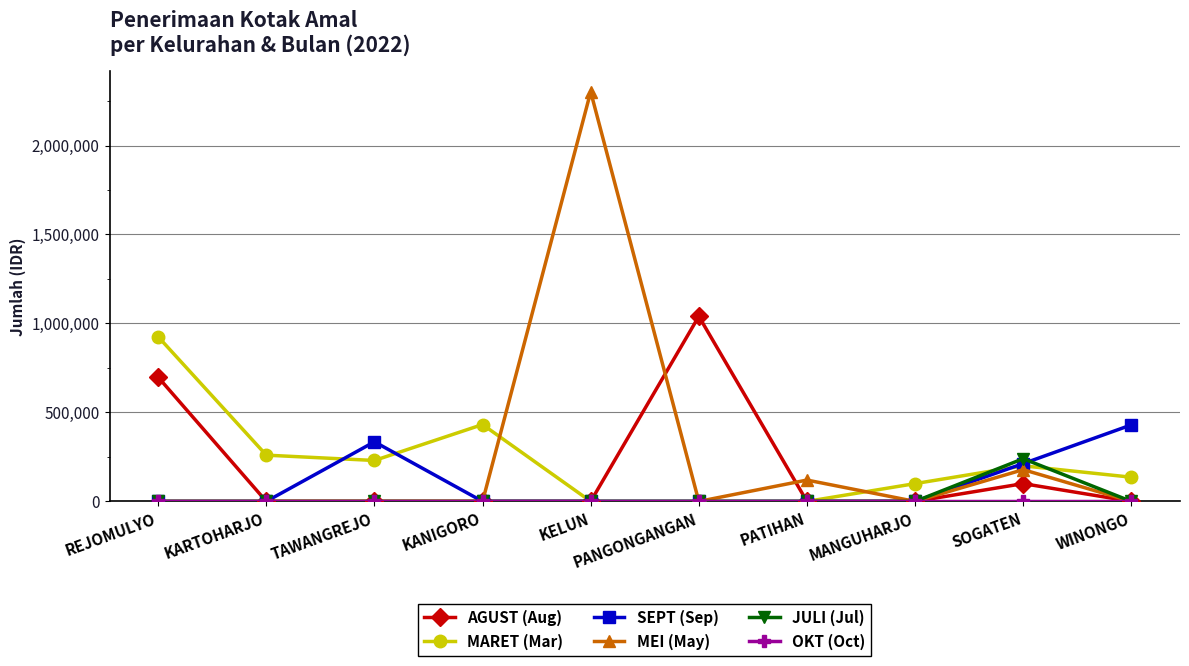

The value of JULI (Jul) at KELUN is -87844. True or false?

False